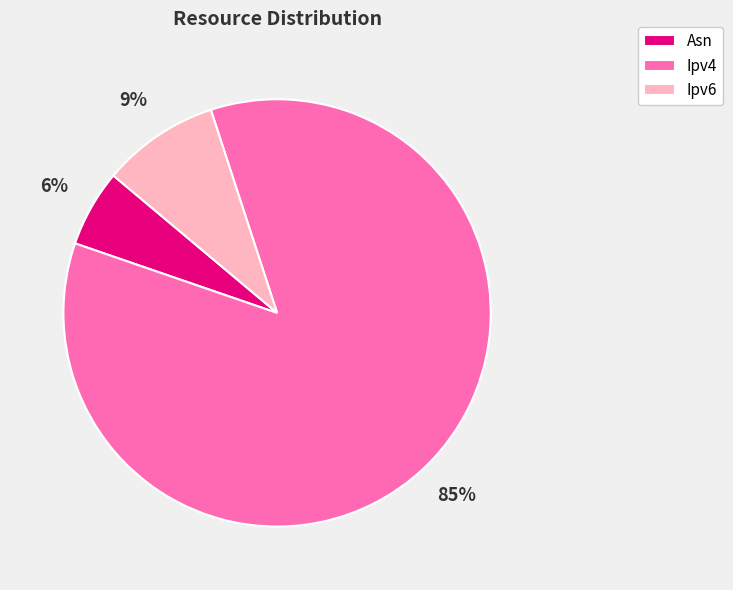

Do Asn and Ipv4 together represent more than half of the pie?

Yes